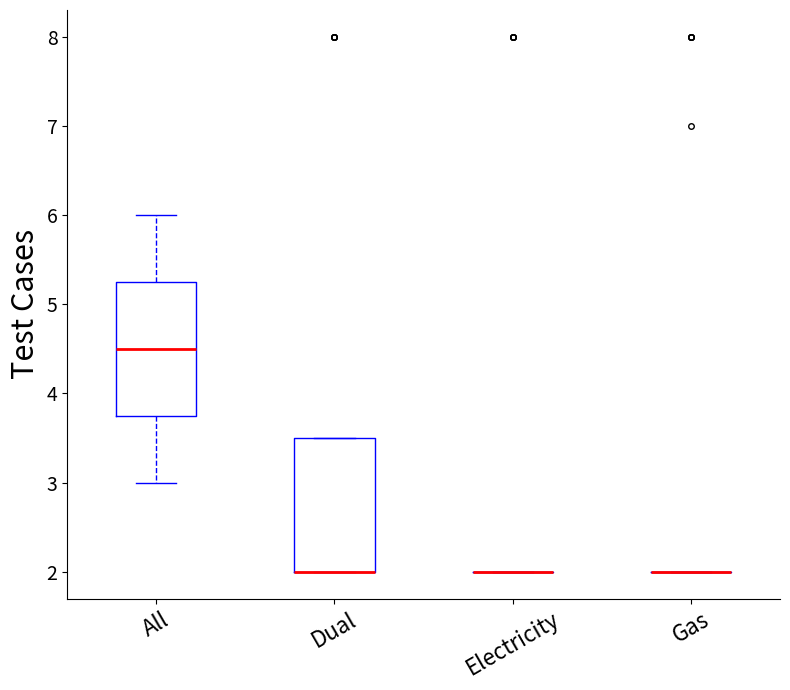

Reading left to right, transcribe this box plot: for each box, give where its median line is, the range the box spans, and where its two whiskers end, as read against the y-axis. The values are not printed on the chart, so give them approximately, as read against the axis.

All: median 4.5, box 3.8 to 5.3, whiskers 3.0 to 6.0
Dual: median 2.0 (drawn on the box's lower edge), box 2.0 to 3.5, whiskers 2.0 to 3.5
Electricity: box collapsed to a line at 2.0, whiskers 2.0 to 2.0
Gas: box collapsed to a line at 2.0, whiskers 2.0 to 2.0